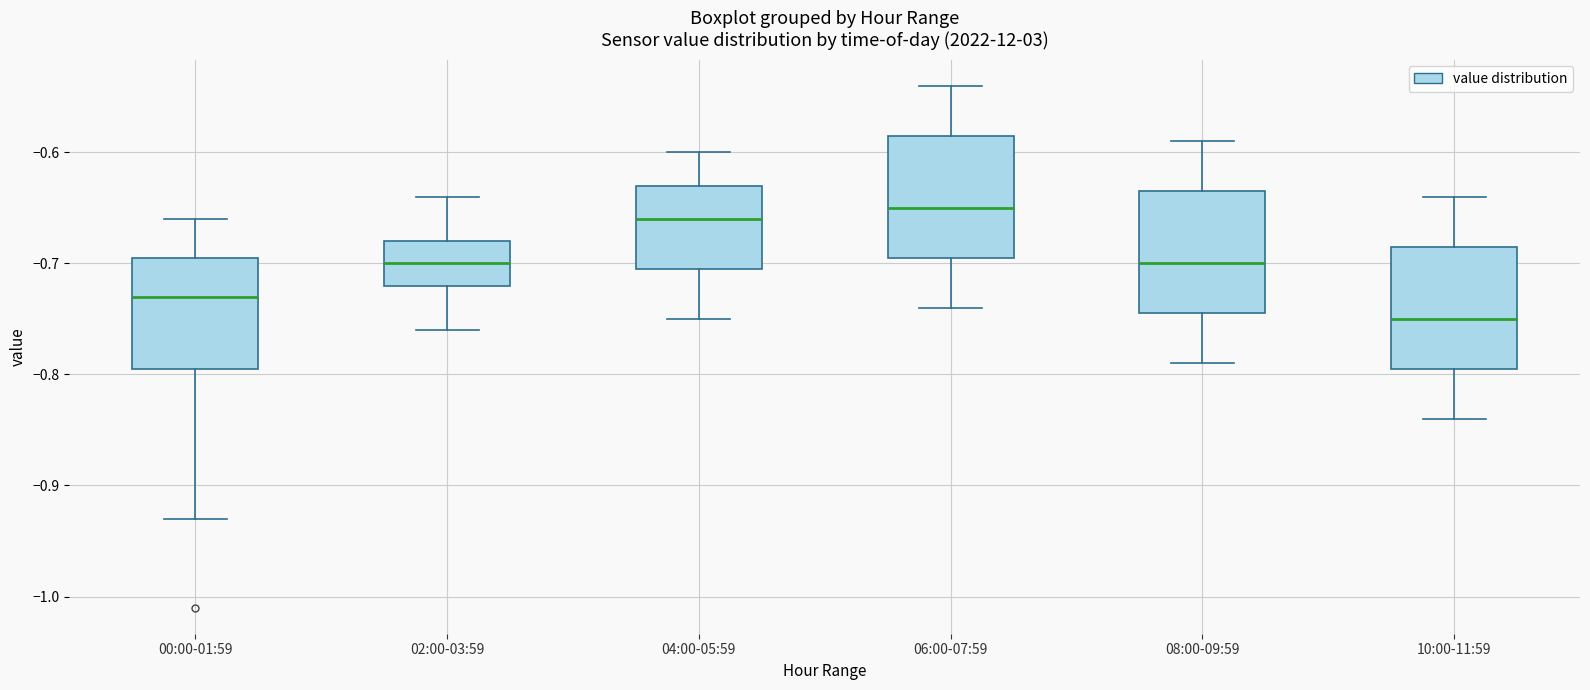

Where does the upper whisker of the box for 00:00-01:59 end on the y-axis? The values are not printed on the chart, so give them approximately, as read against the axis.

-0.66